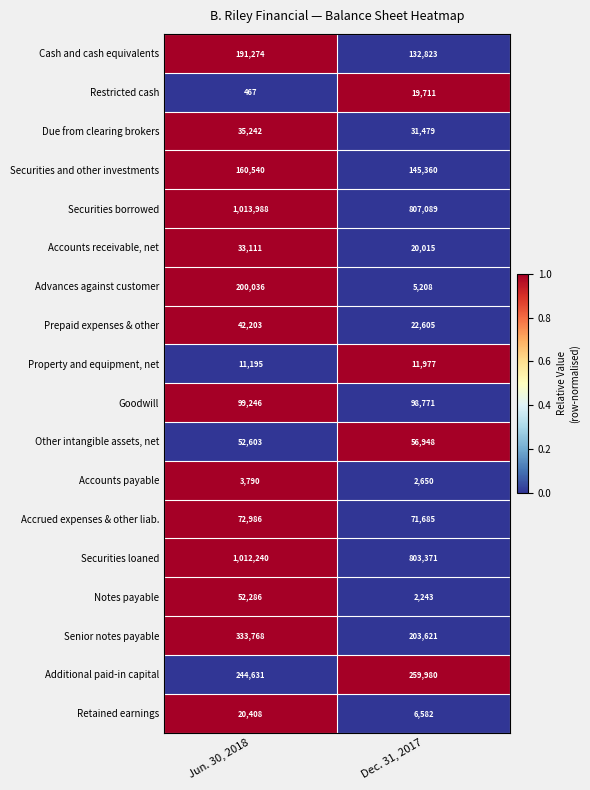

The Property and equipment, net series shows 18057 at Jun. 30, 2018. True or false?

False